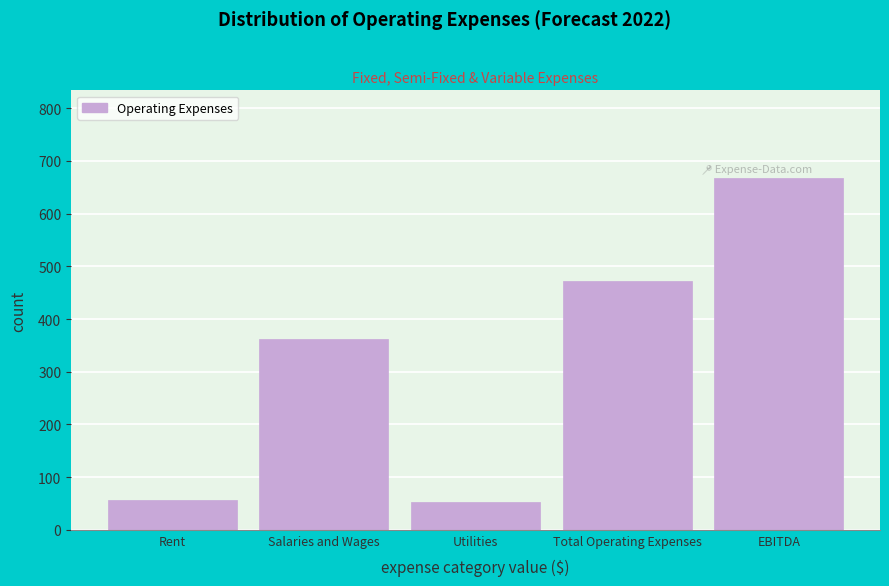

What is the approximate value at EBITDA?

667.2